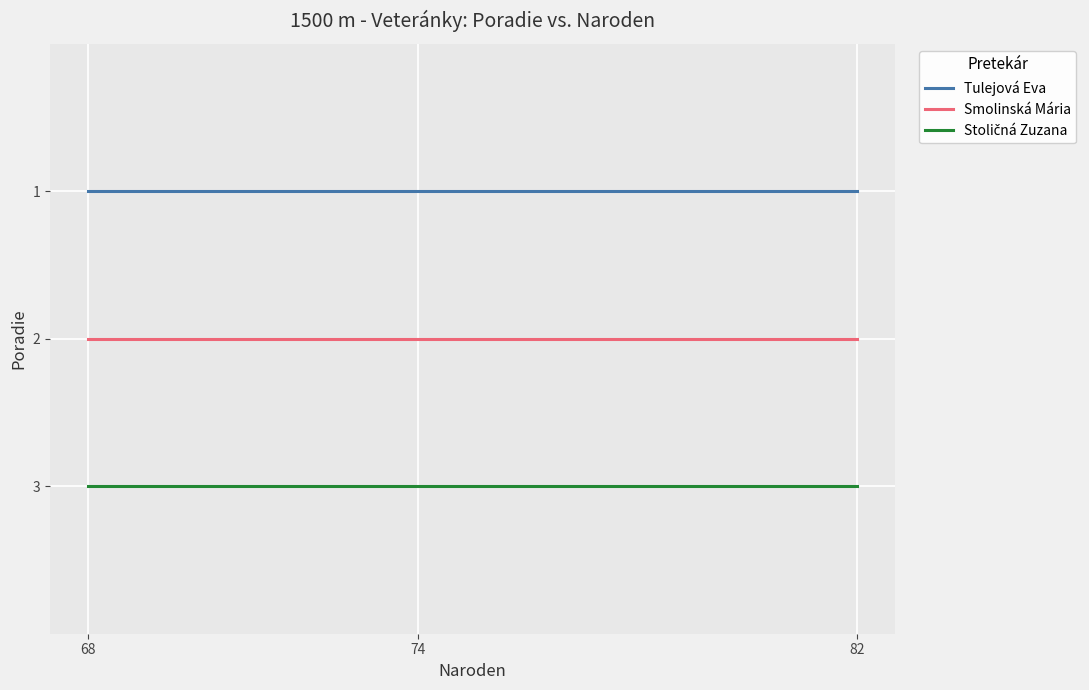

Reading left to right, transcribe all the data shown in this chart.

Tulejová Eva: 1	1	1
Smolinská Mária: 2	2	2
Stoličná Zuzana: 3	3	3